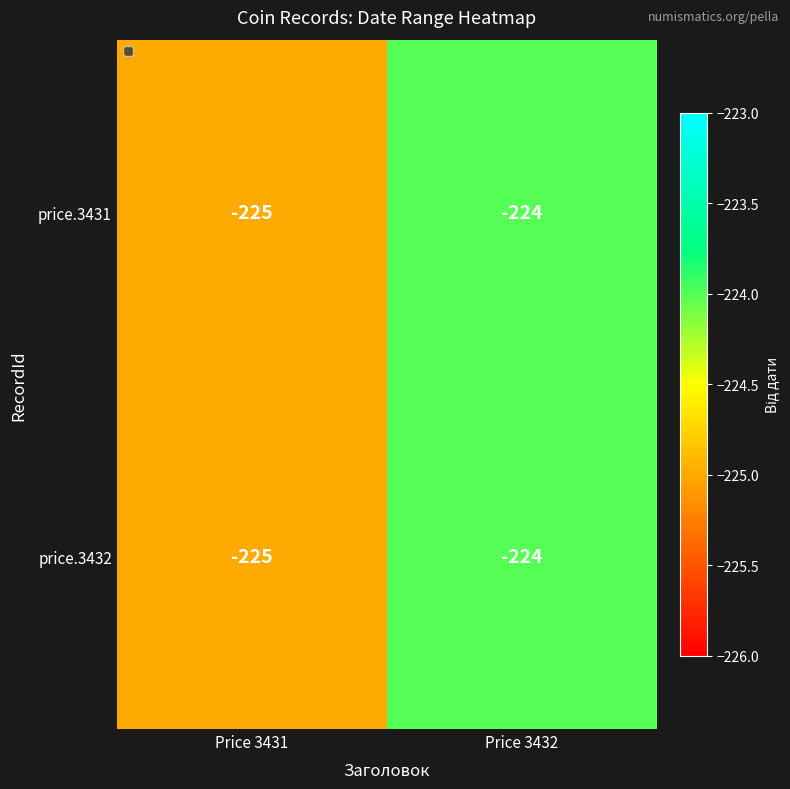

Which label corresponds to the largest value in the chart?

Price 3432